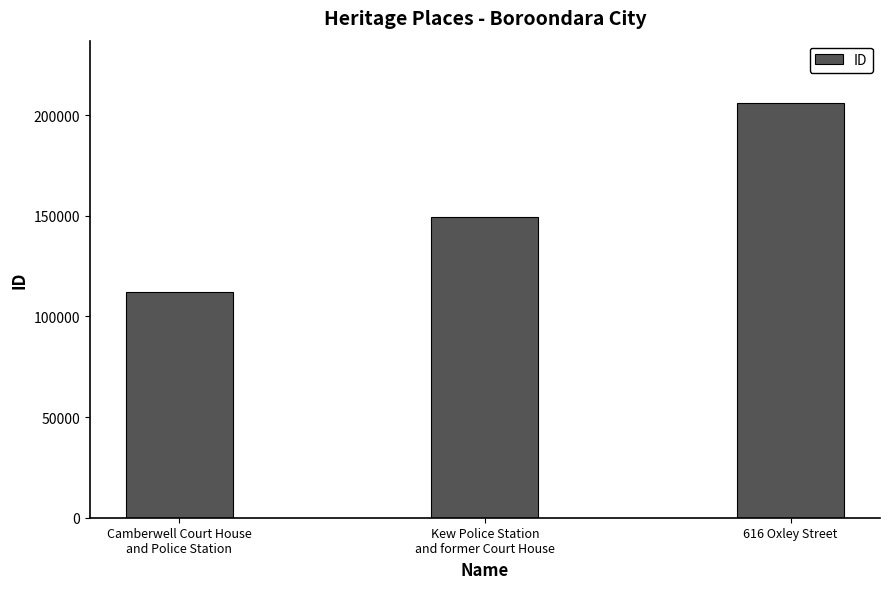

What is the average value?

155985